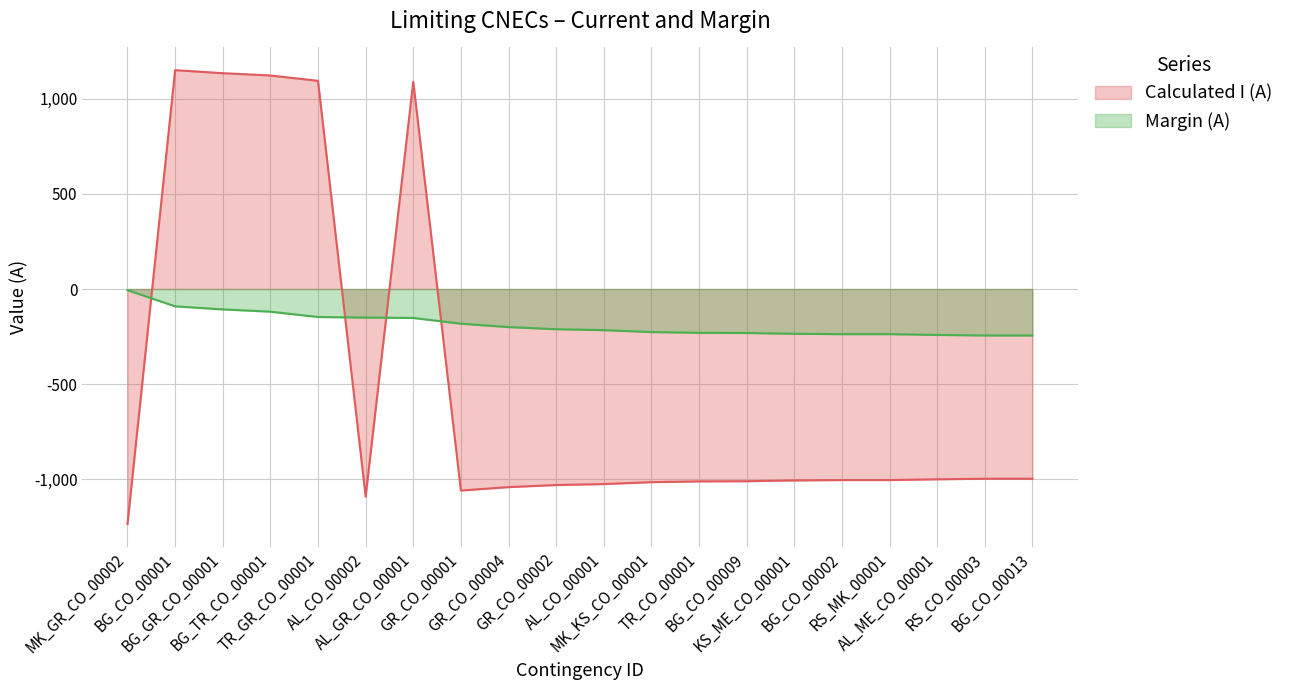

The value of Calculated I (A) at GR_CO_00001 is -703. True or false?

False